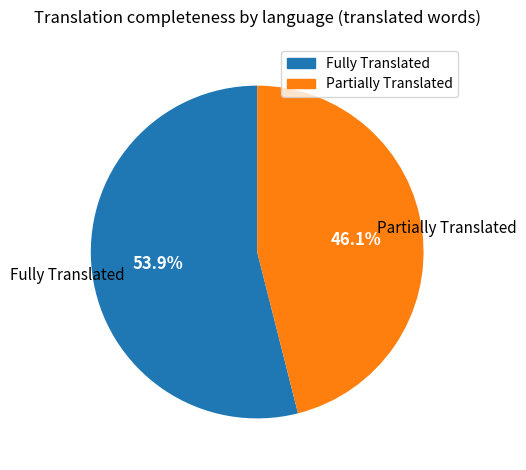

Is there any slice that represents more than half of the pie?

Yes